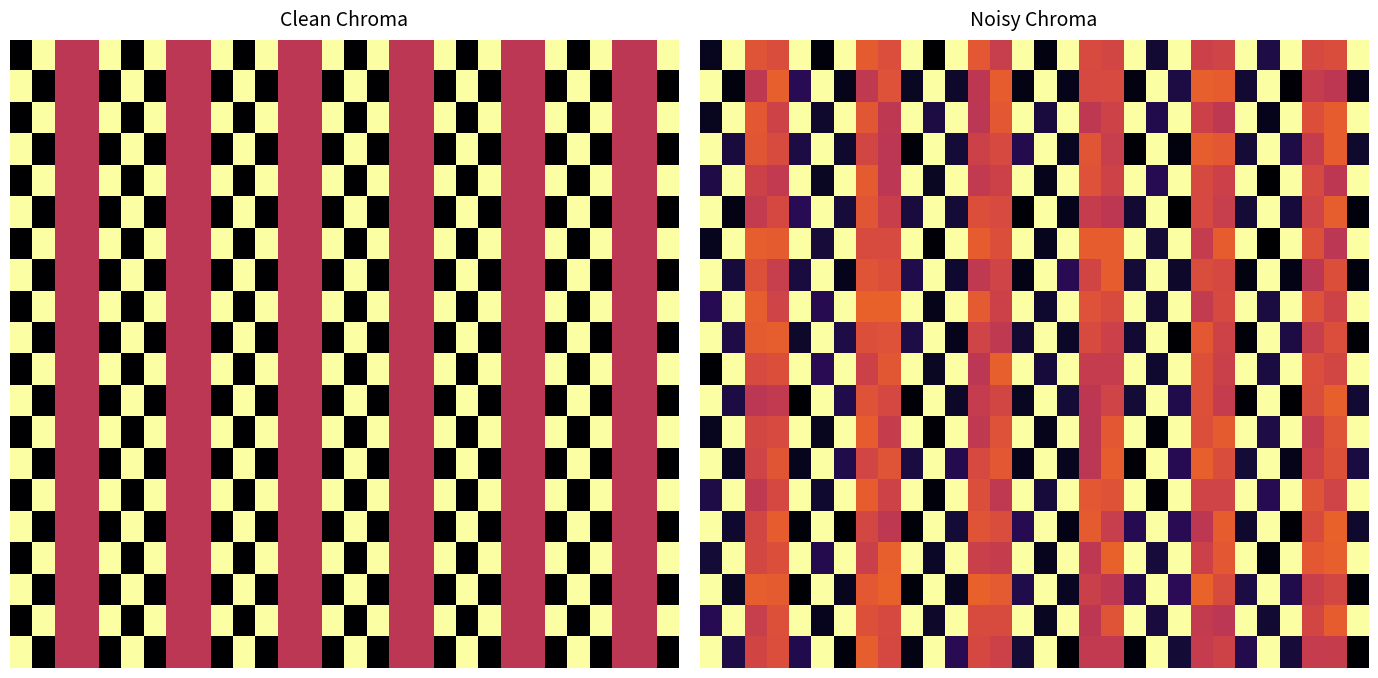

At how many categories does at least one series exceed 0?

30